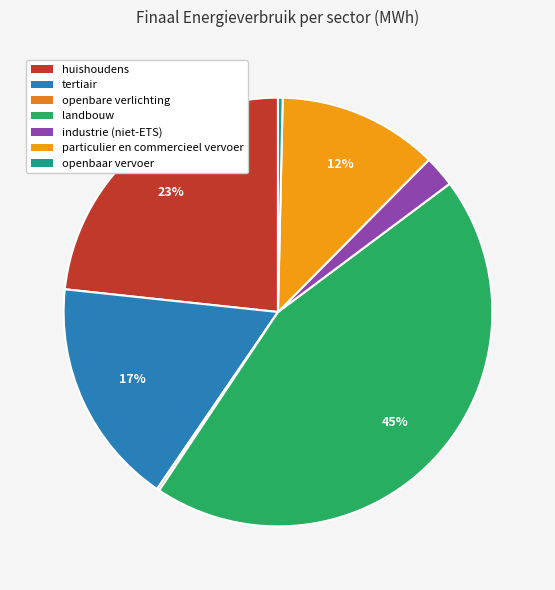

Which slice is the largest?

landbouw